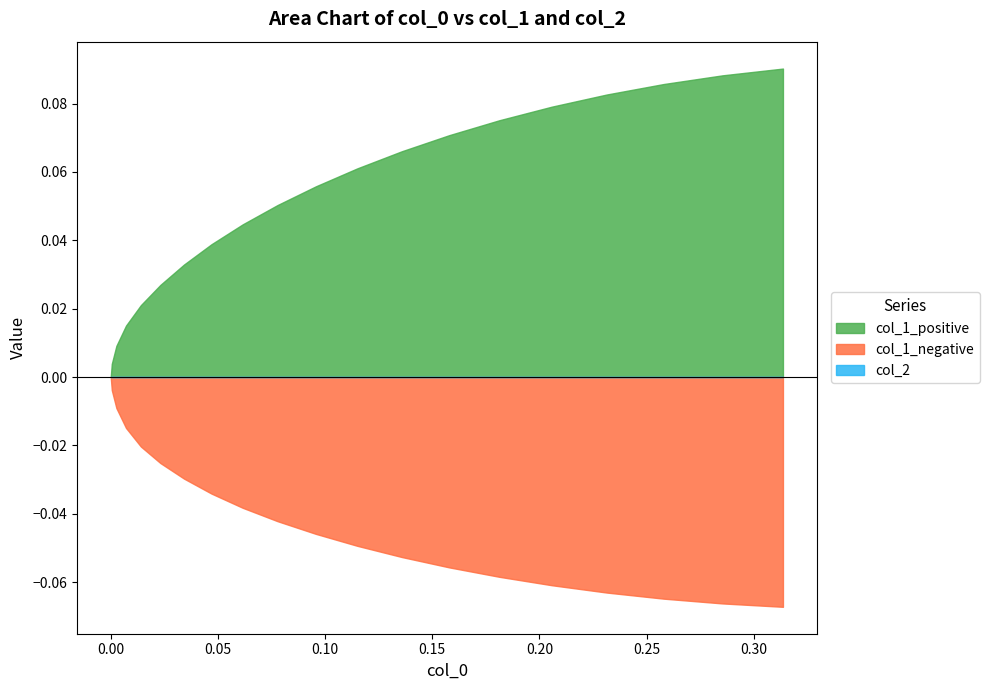

Count the number of data series in this chart.

3